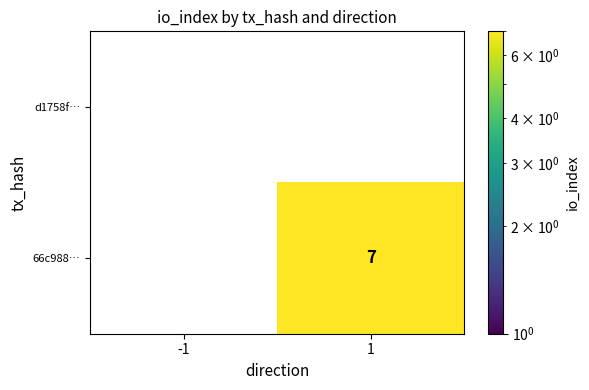

What value does the 66c988… series have at 1?

7